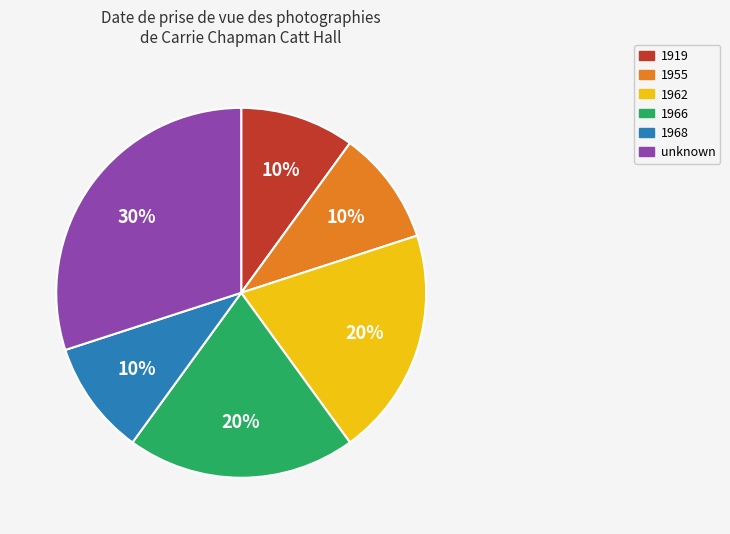

To the nearest percent, what is the difference between the largest and smallest slice percentages?

20%